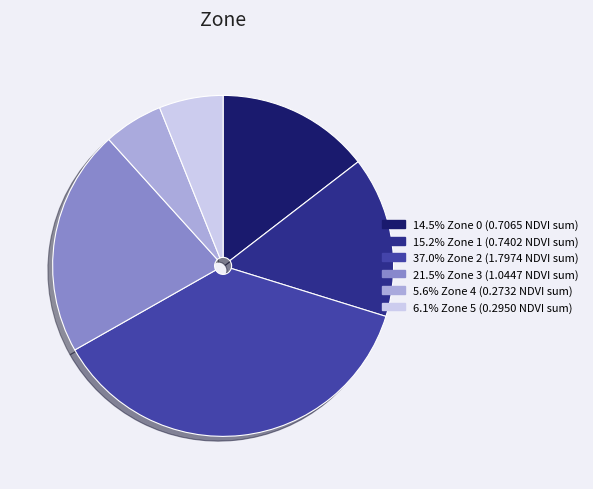

Is there a majority slice in this chart?

No